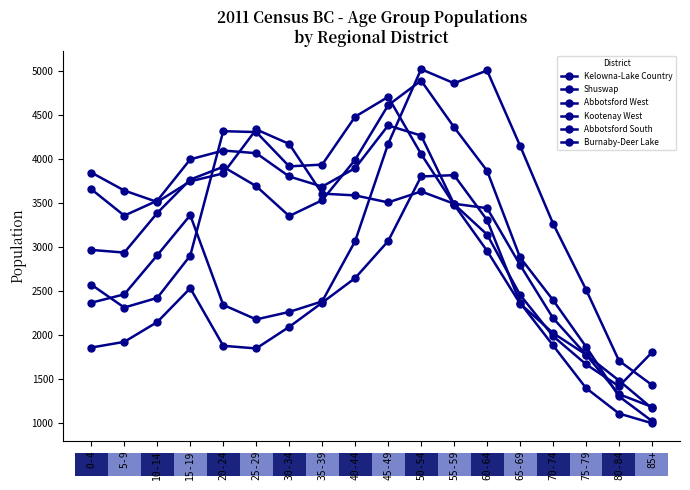

What is the sum of all Abbotsford South values?

58750